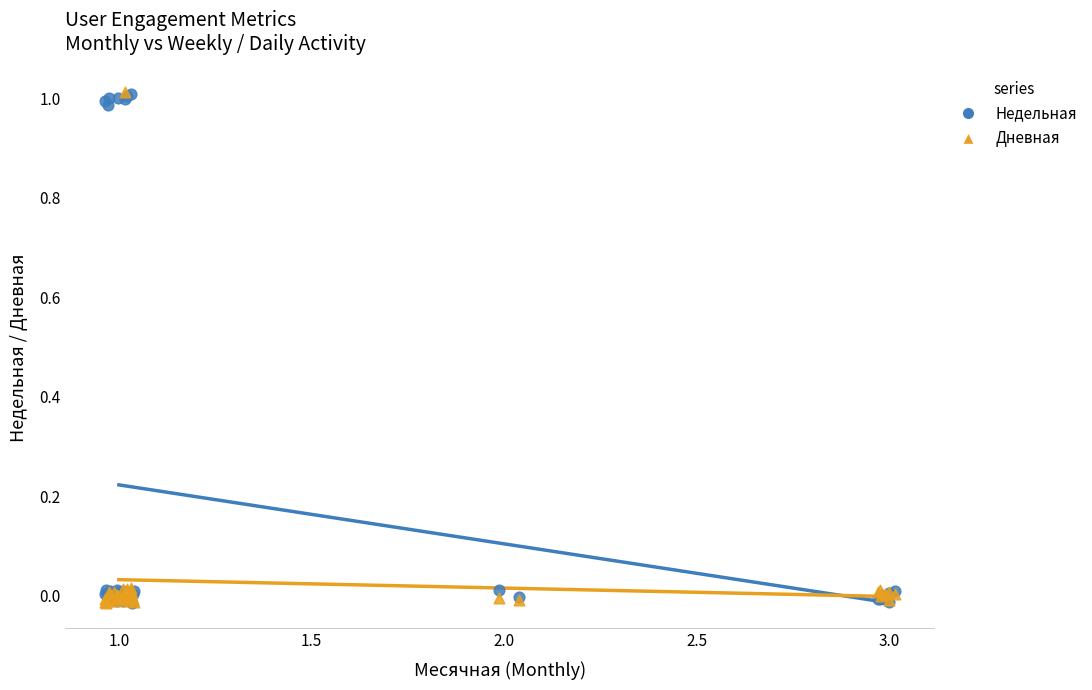

What are all the series names shown in the legend?

Недельная, Дневная